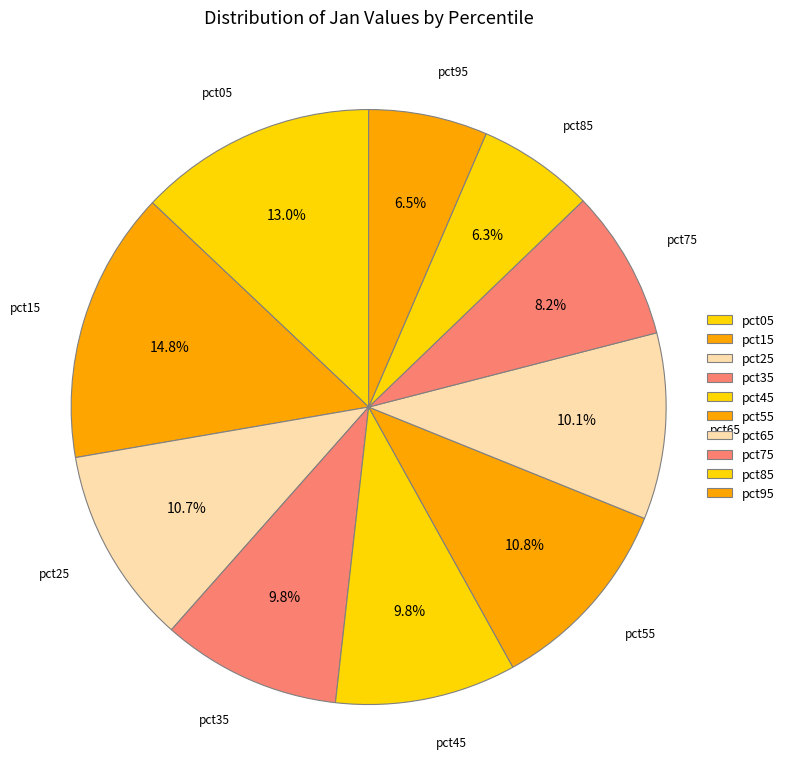

What is the largest slice in the pie chart?

pct15